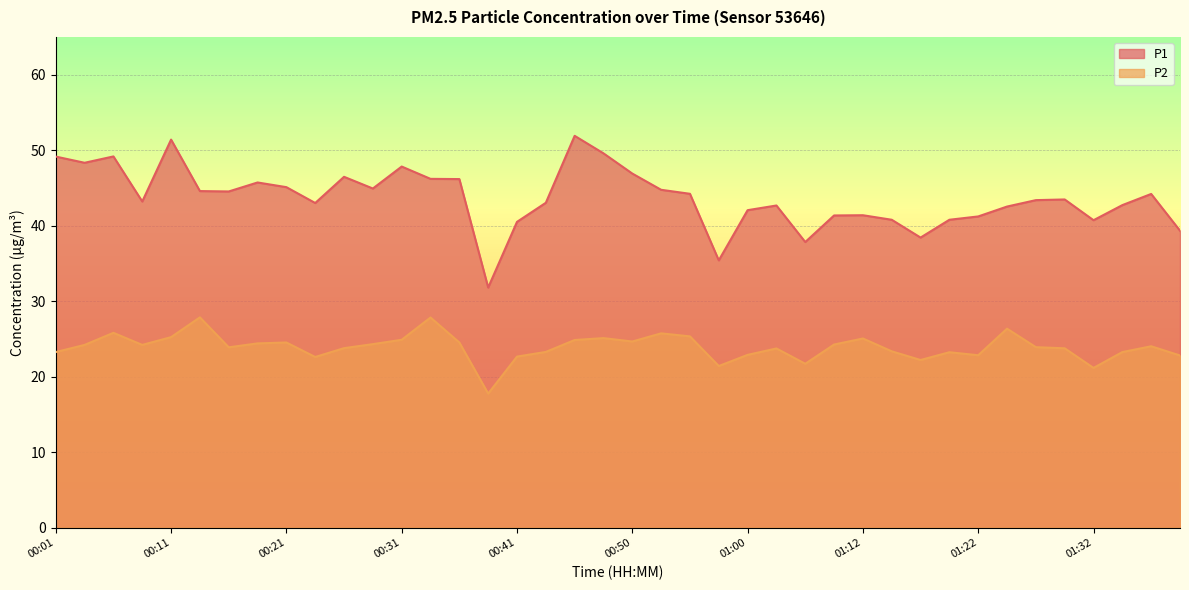

How many values in the P1 series exceed 43?

23